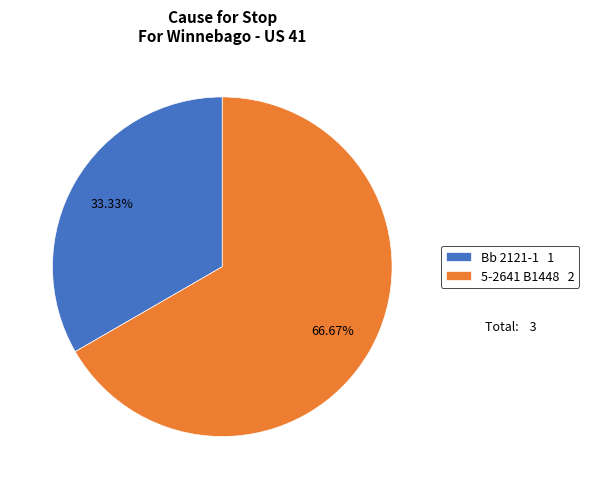

What is the ratio of the value at 5-2641 B1448 to the value at Bb 2121-1?

2.0